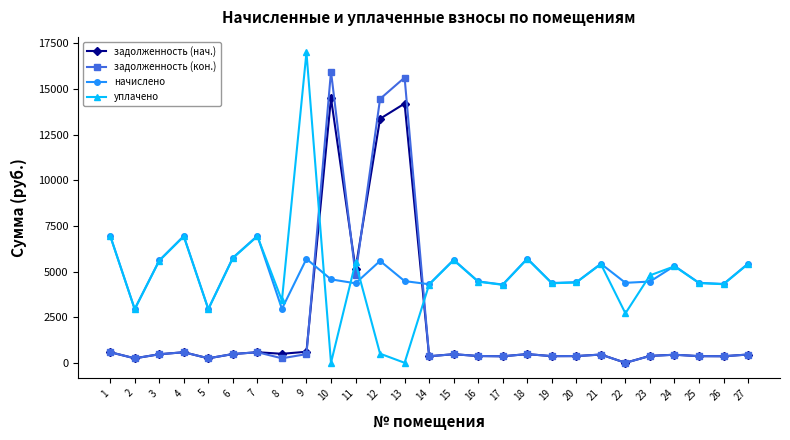

In уплачено, how many points are lower than both neighbors (excluding endpoints)?

9